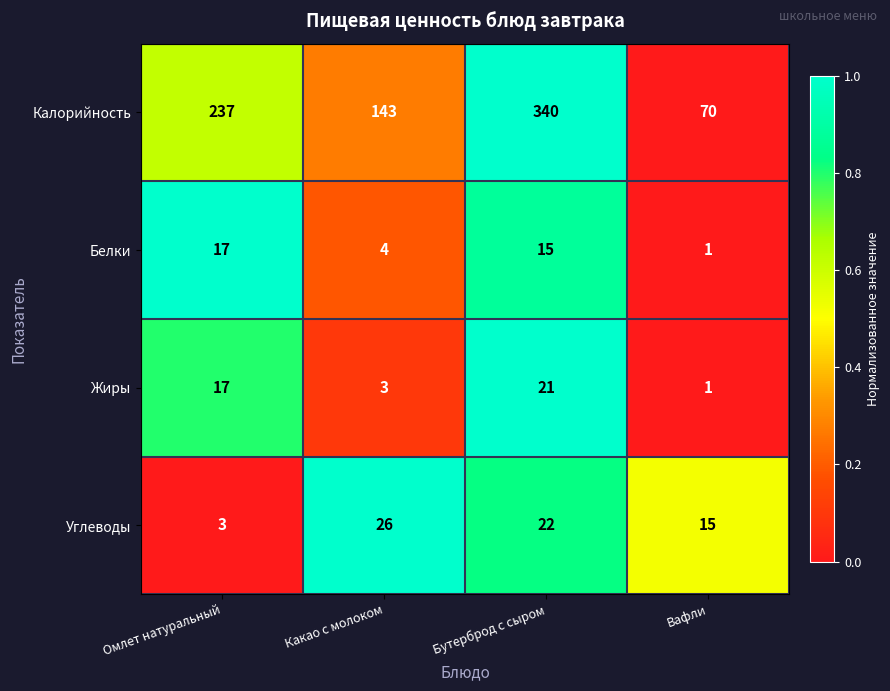

The Углеводы series shows 16 at Какао с молоком. True or false?

False